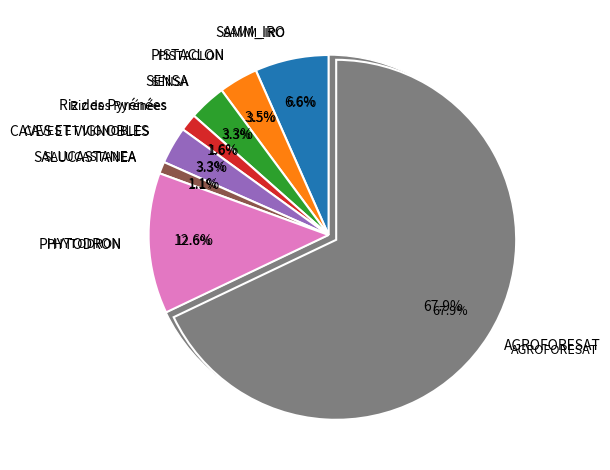

True or false: PISTACLON accounts for 4% of the total.

True